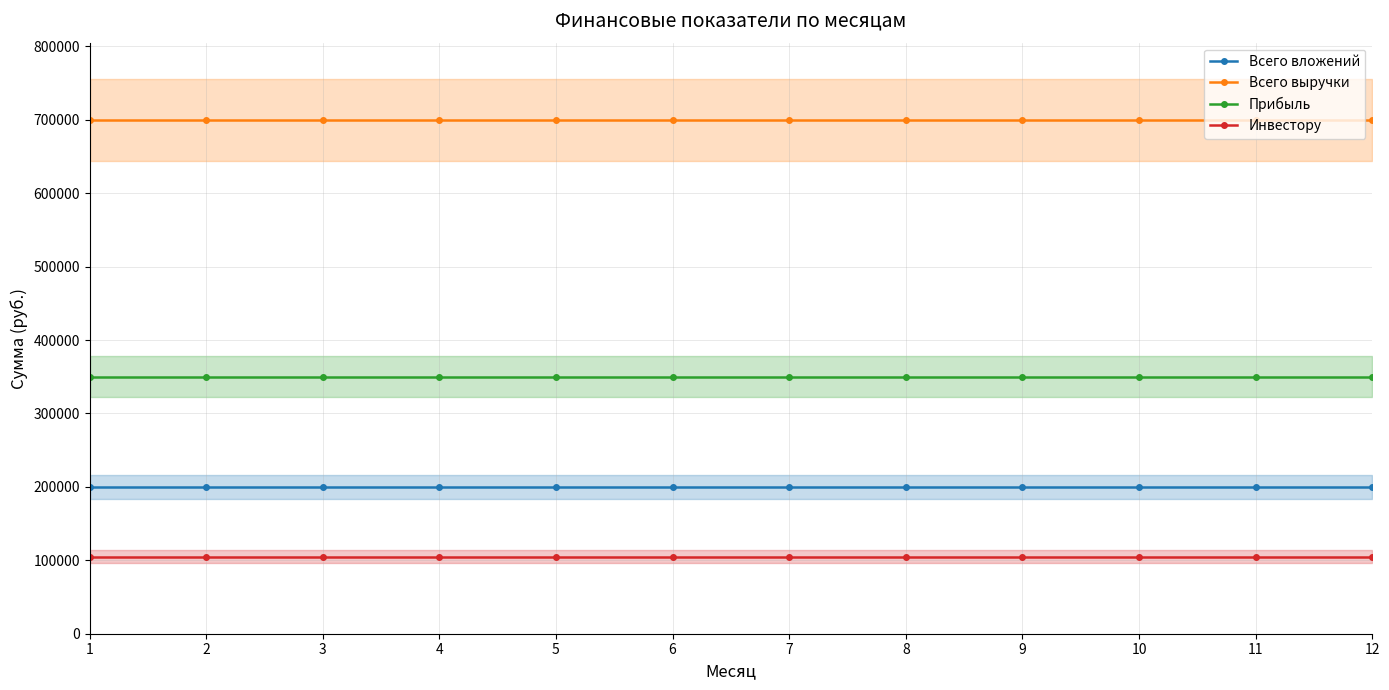

True or false: Всего вложений and Инвестору cross at least once.

False